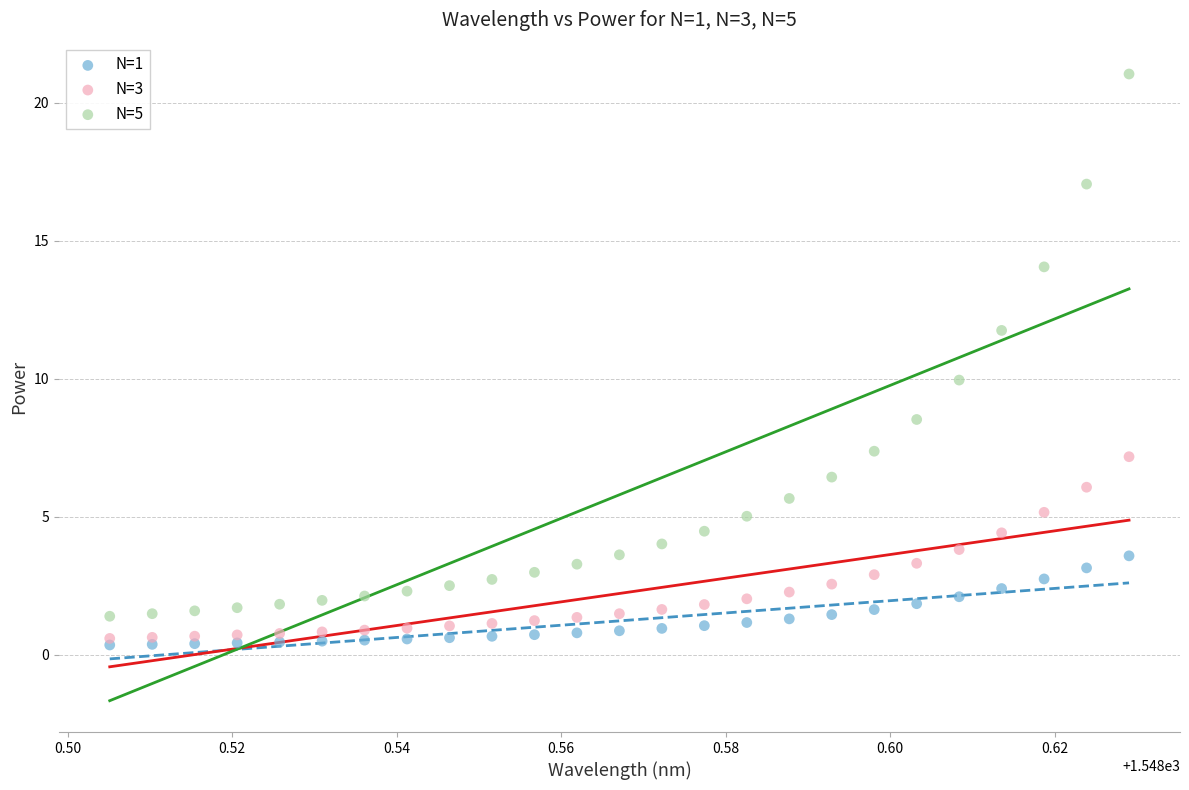

What are all the series names shown in the legend?

N=1, N=3, N=5